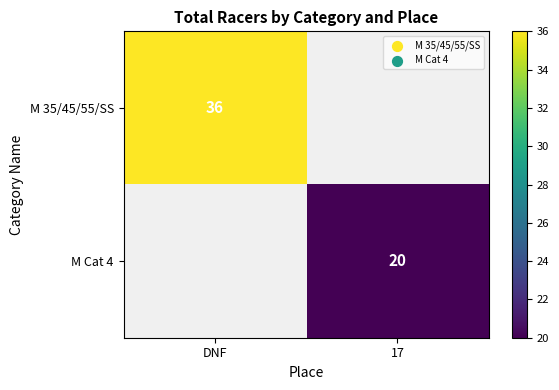

The value of M 35/45/55/SS at DNF is 36. True or false?

True